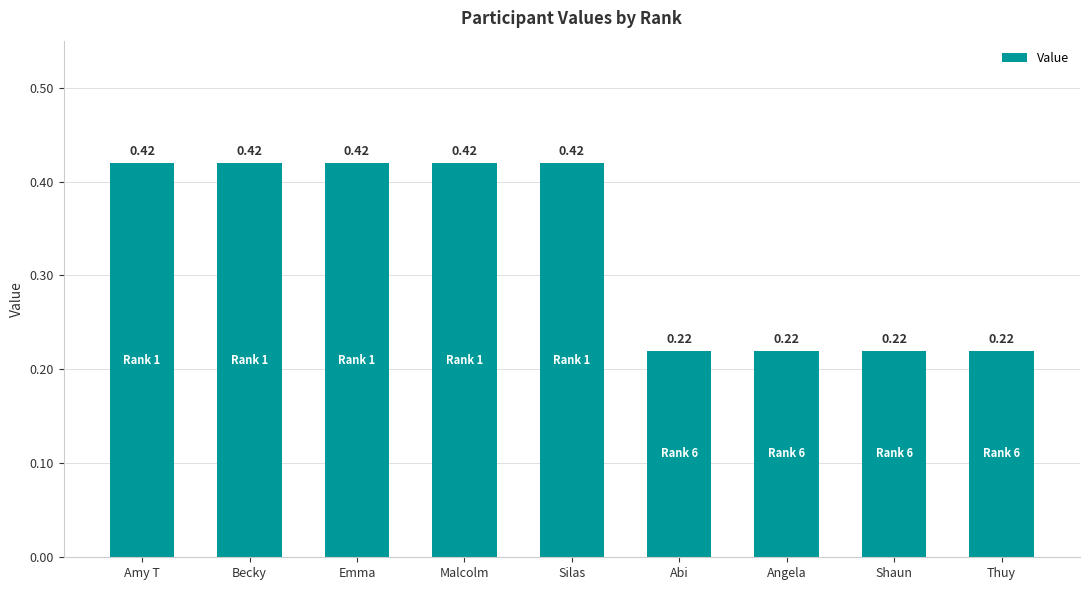

What is the label of the 3rd bar from the left?

Emma